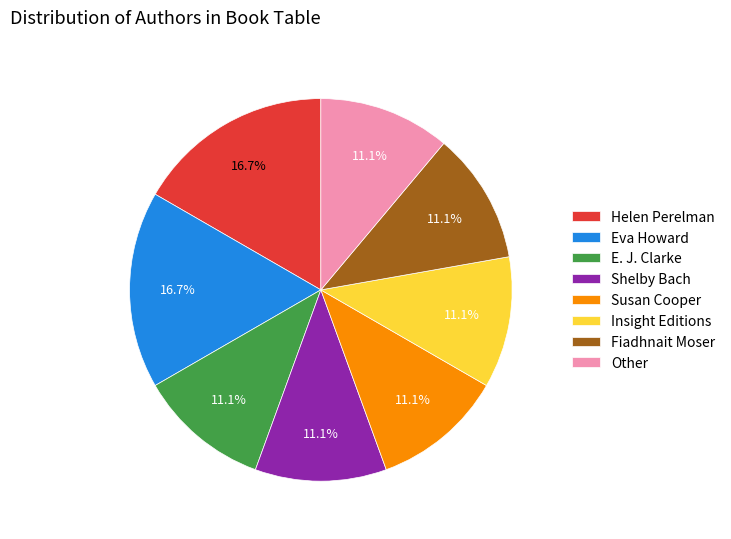

To the nearest percent, what portion does E. J. Clarke represent?

11%